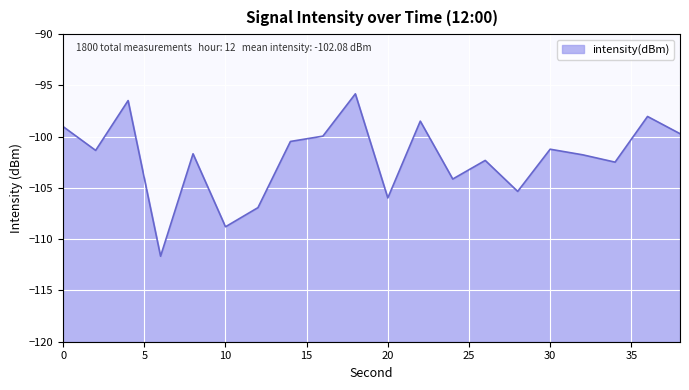

How many distinct data groups are displayed?

1